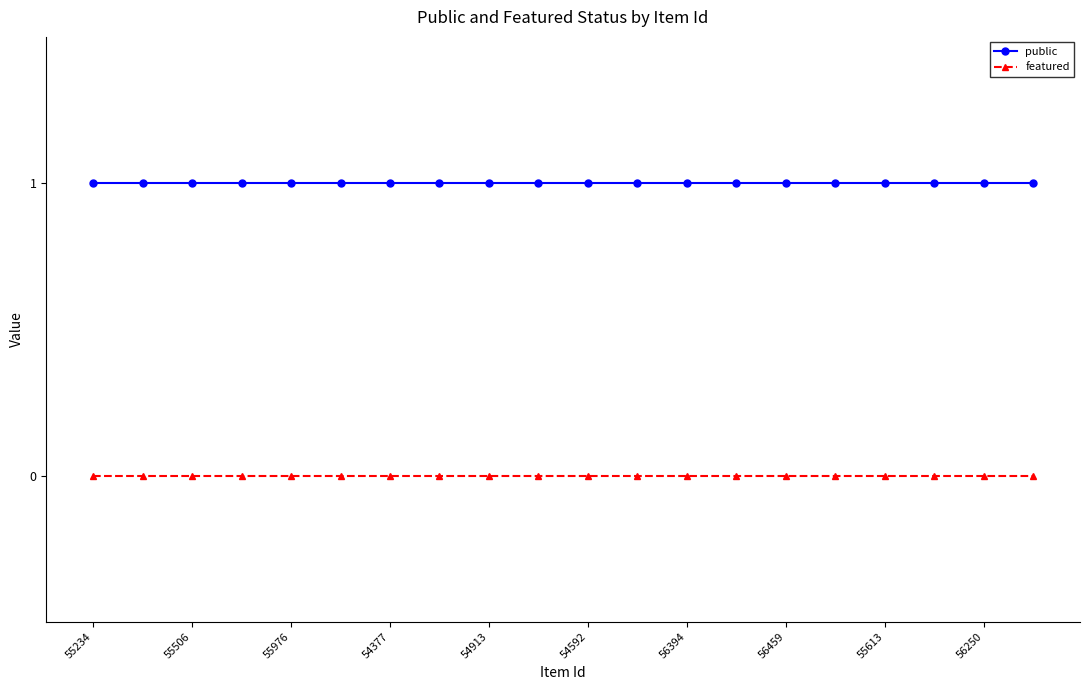

Does the chart display data point markers on the line(s)?

Yes